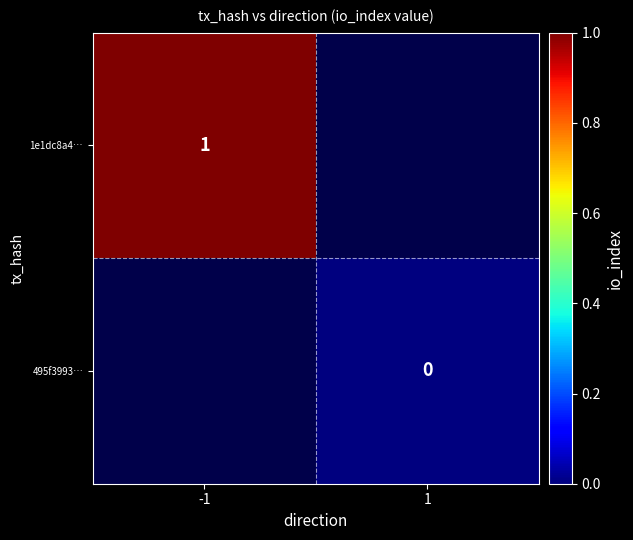

Which series has the widest spread of values?

1e1dc8a4…